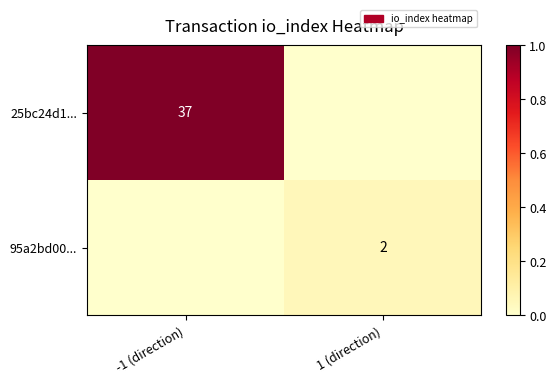

Is the value of 95a2bd00... at 1 (direction) greater than the value of 25bc24d1... at -1 (direction)?

No